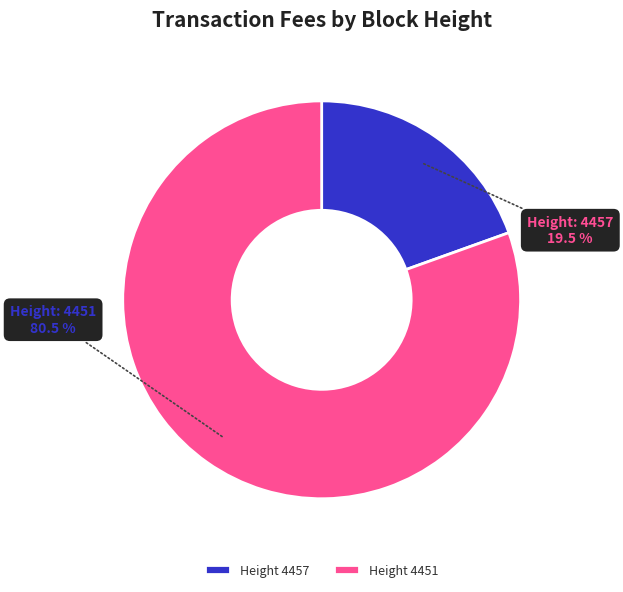

Approximately how many times larger is the value at Height 4451 compared to Height 4457?

4.1